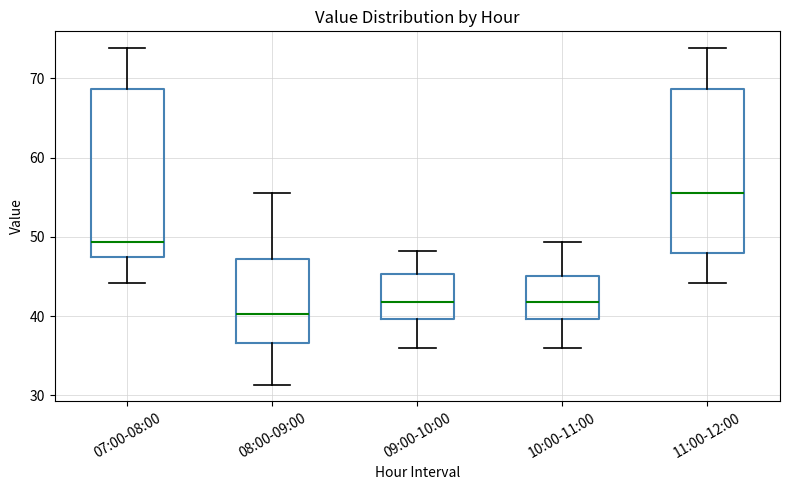

Reading left to right, transcribe this box plot: for each box, give where its median line is, the range the box spans, and where its two whiskers end, as read against the y-axis. The values are not printed on the chart, so give them approximately, as read against the axis.

07:00-08:00: median 49, box 47 to 69, whiskers 44 to 74
08:00-09:00: median 40, box 37 to 47, whiskers 31 to 56
09:00-10:00: median 42, box 40 to 45, whiskers 36 to 48
10:00-11:00: median 42, box 40 to 45, whiskers 36 to 49
11:00-12:00: median 56, box 48 to 69, whiskers 44 to 74